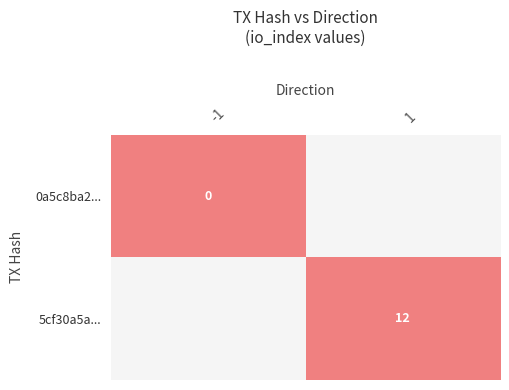

Which label corresponds to the smallest value in the chart?

1